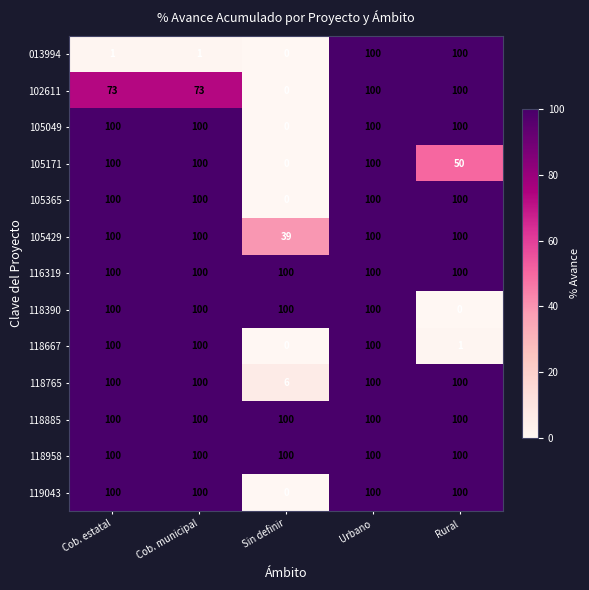

What is the difference between the highest and lowest values at Cob. estatal?

99